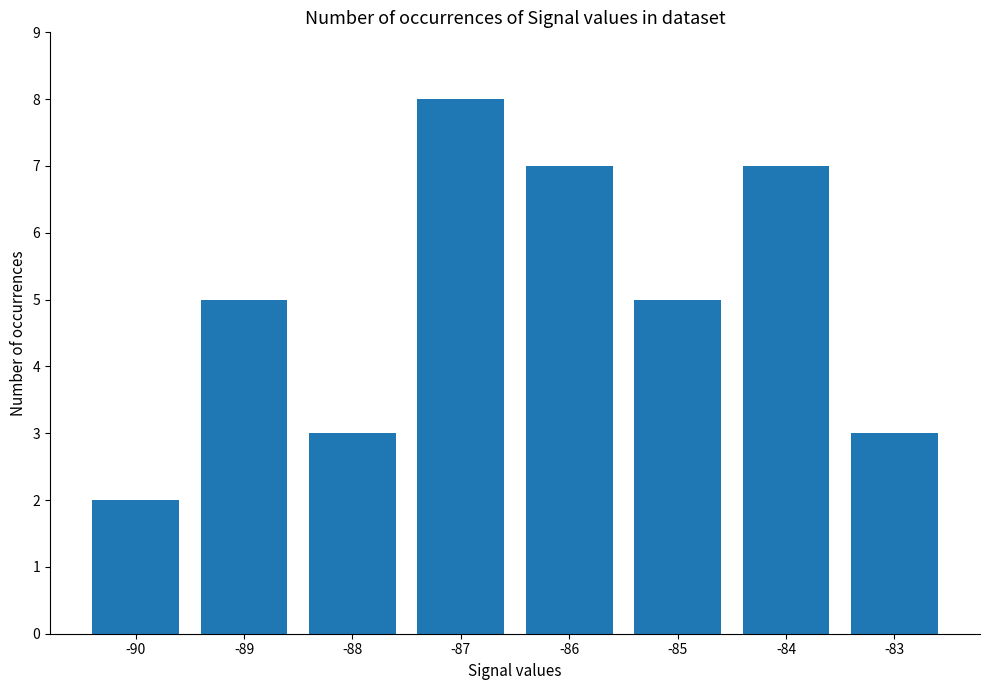

True or false: the data shows 8 at -85.

False